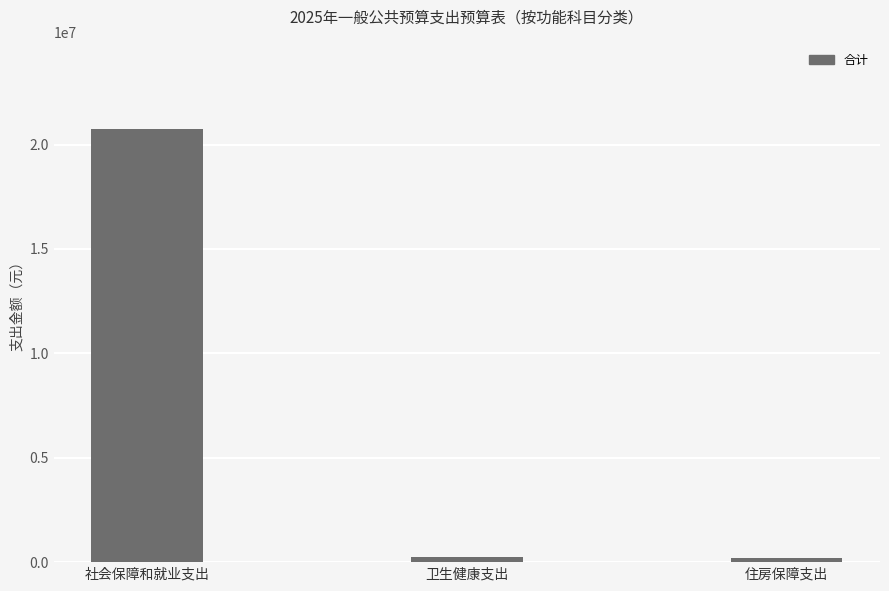

Count the number of data series in this chart.

1